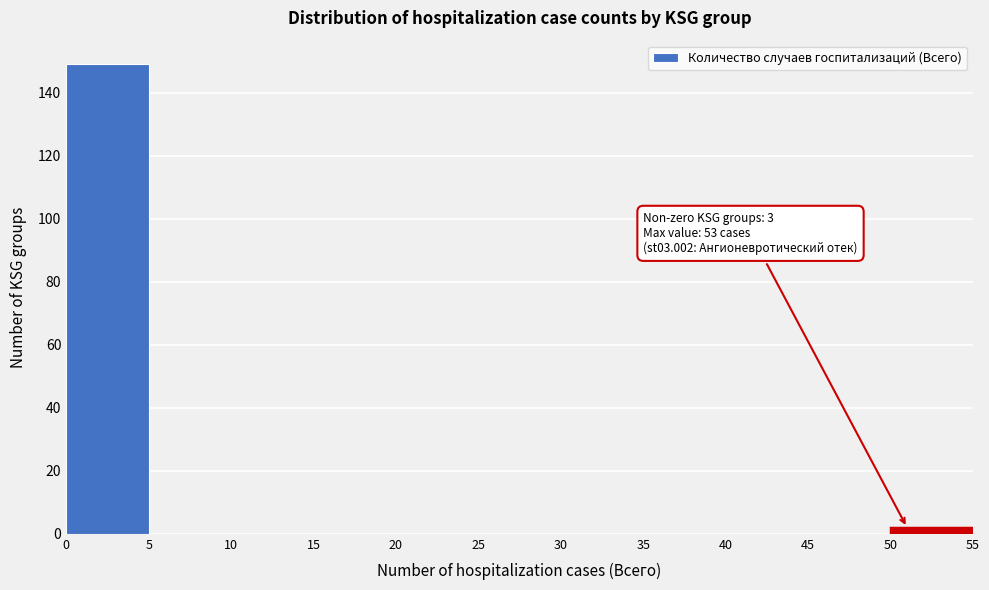

Which range on the x-axis has the tallest bar?

0 to 5